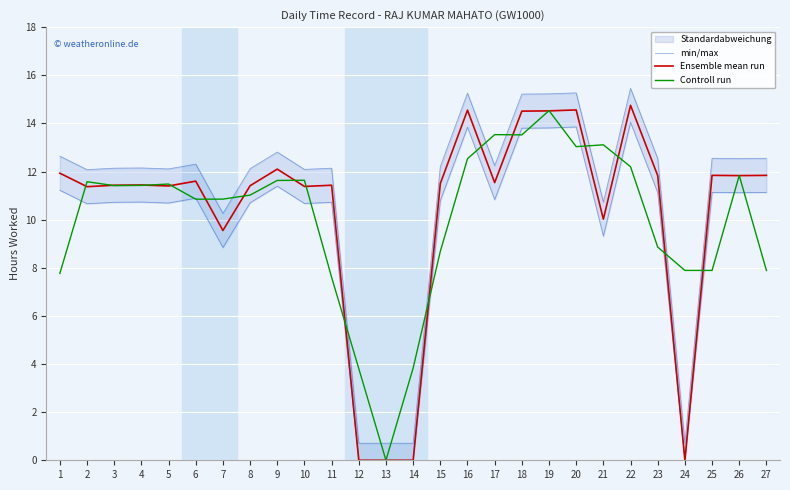

In min/max, how many points are lower than both neighbors (excluding endpoints)?

8